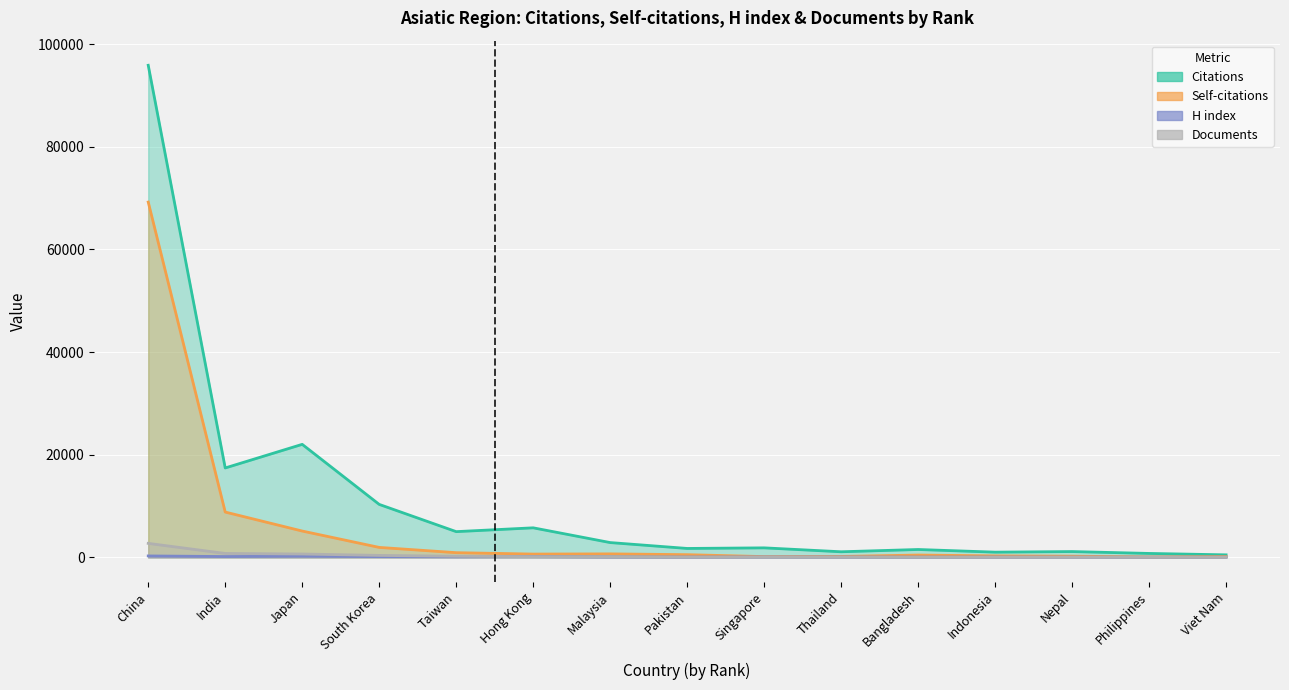

How many data points in Documents are above 61?

7